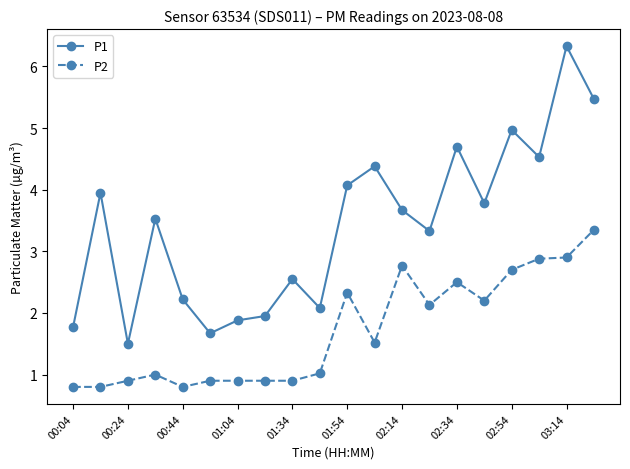

What is the sum of all P2 values?

34.2